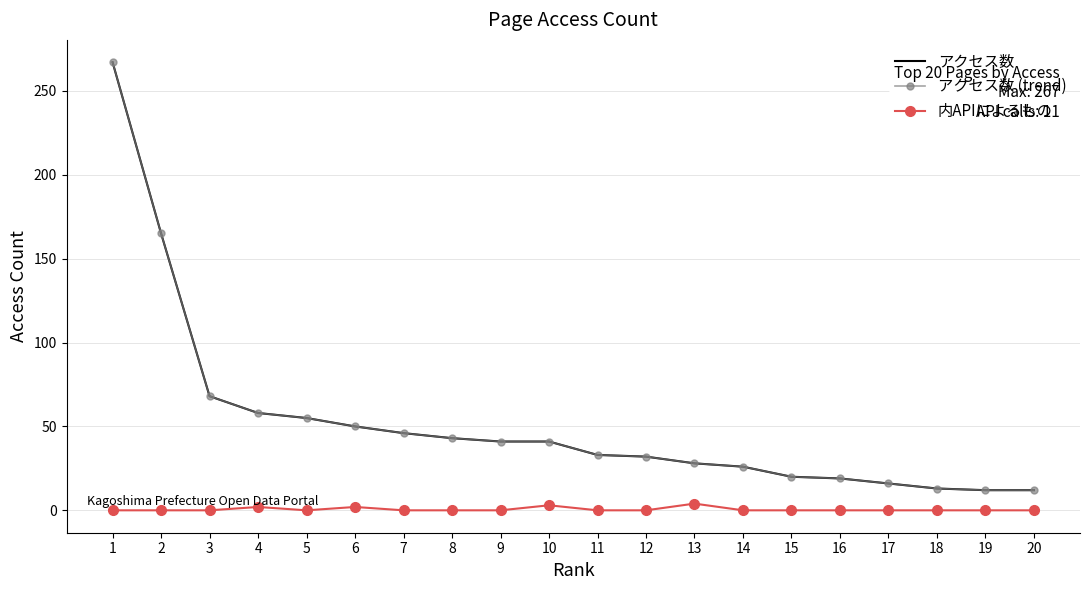

True or false: 内APIによるもの and アクセス数 (trend) intersect in this chart.

False